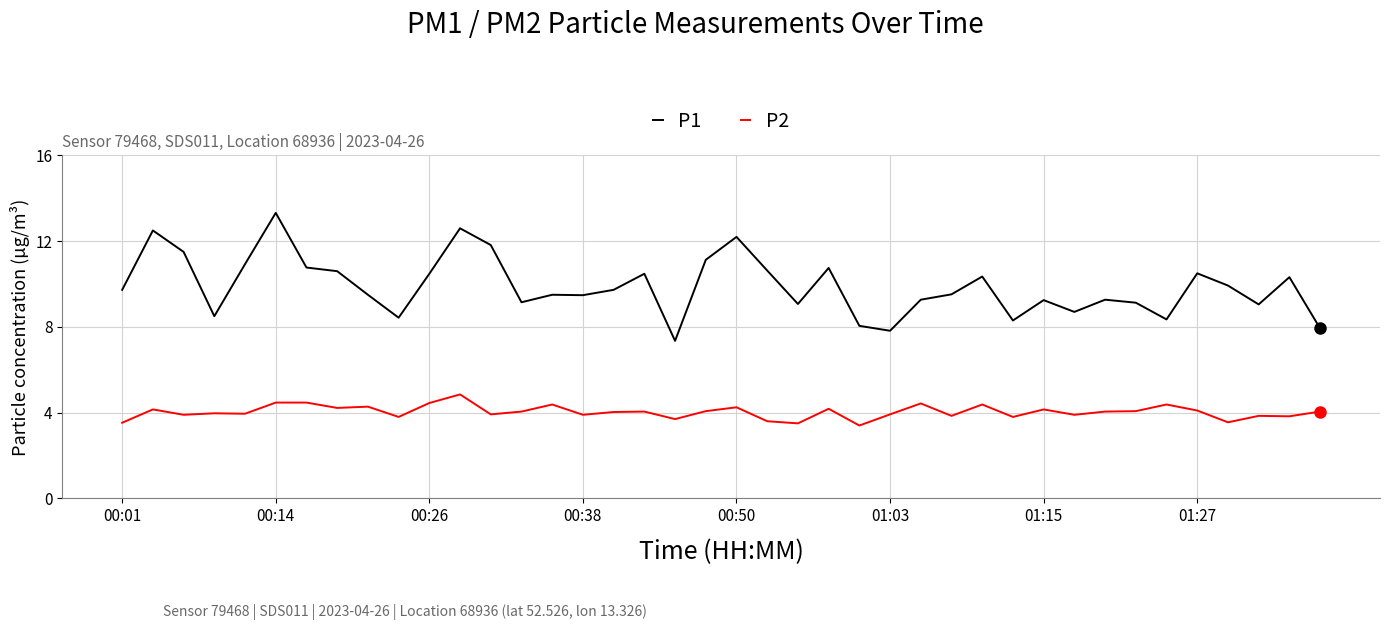

Which series has the widest spread of values?

P1